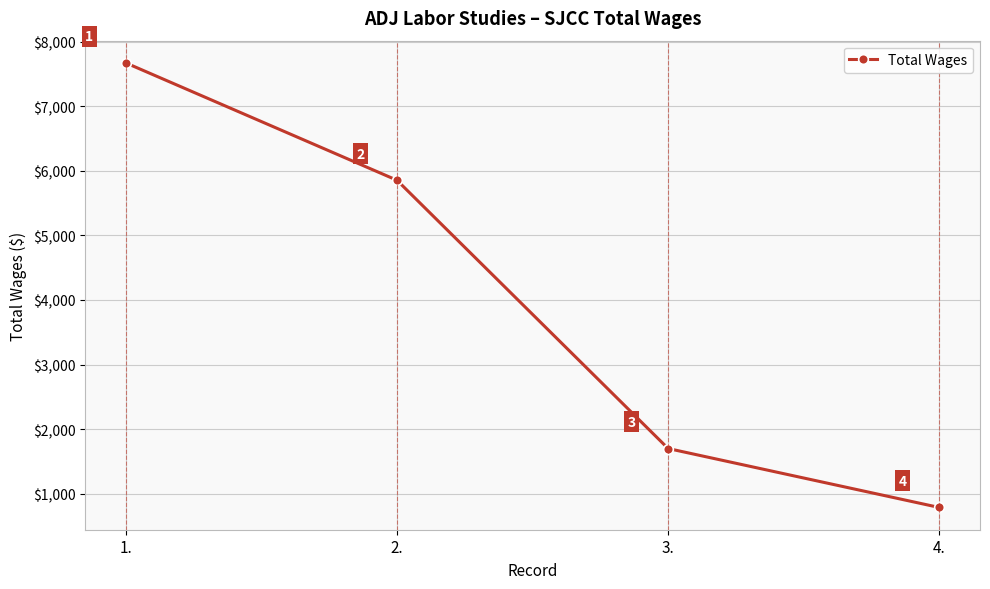

Reading right to left, transcribe all the data shown in this chart.

786	1699	5854	7671